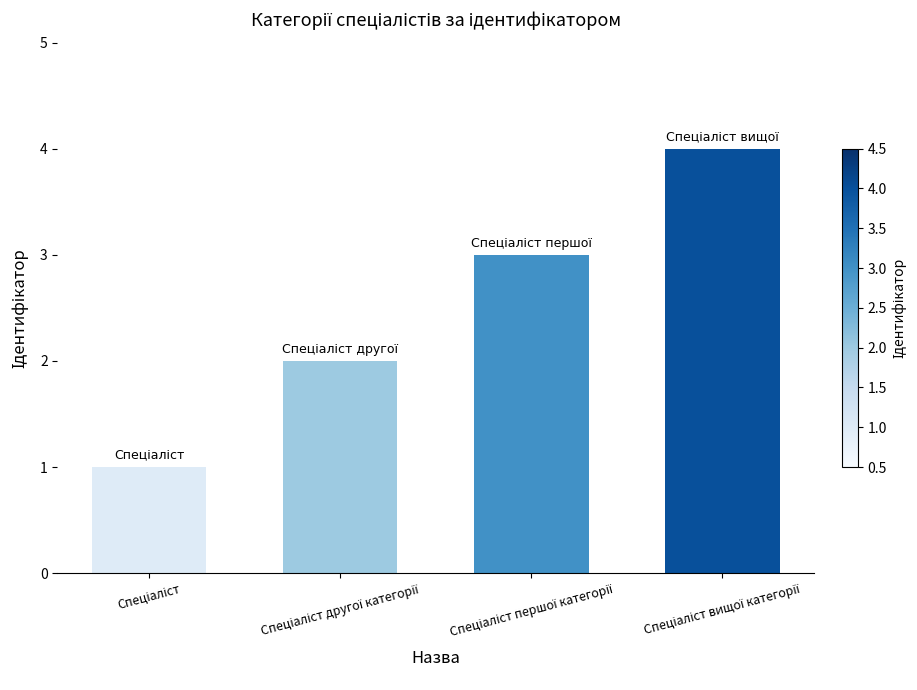

Reading right to left, transcribe all the data shown in this chart.

4	3	2	1